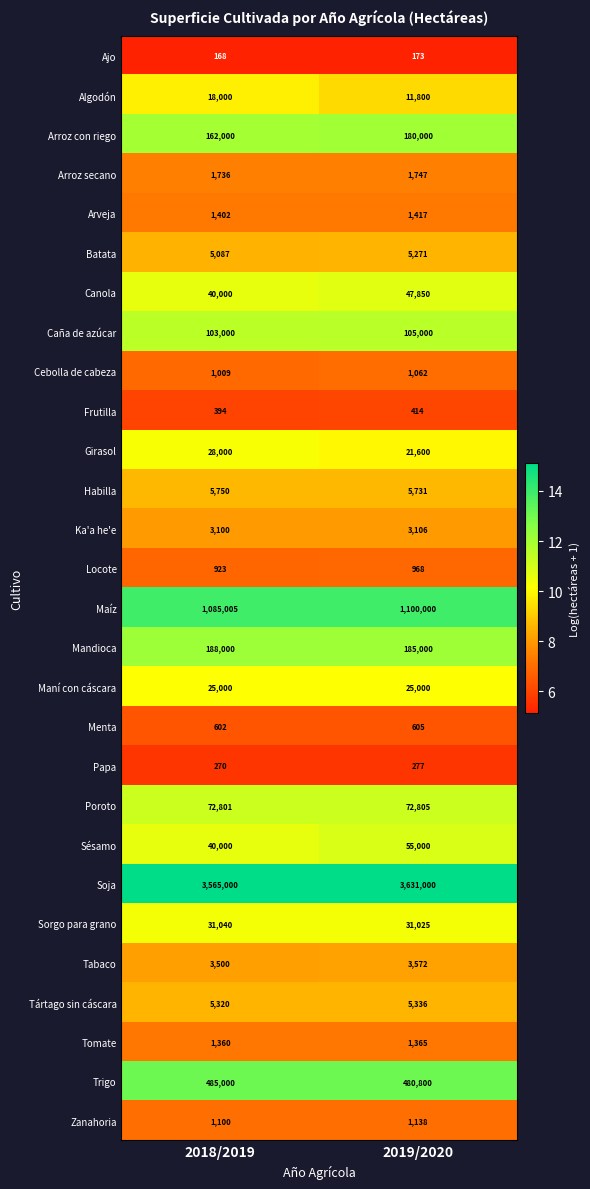

What is the sum of all Maní con cáscara values?

50000